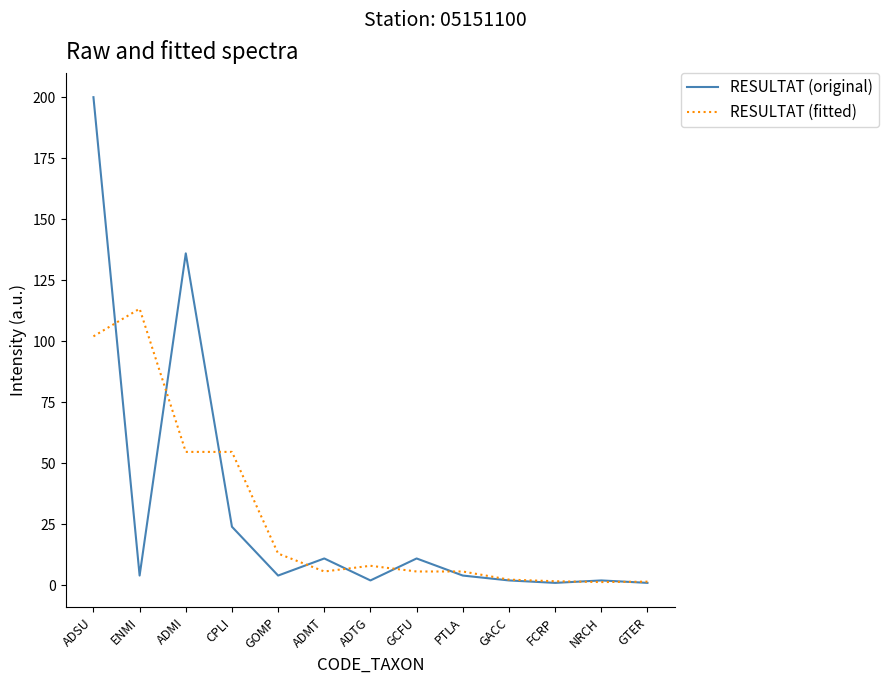

What is the sum of the RESULTAT (fitted) values at CPLI and FCRP?

56.3